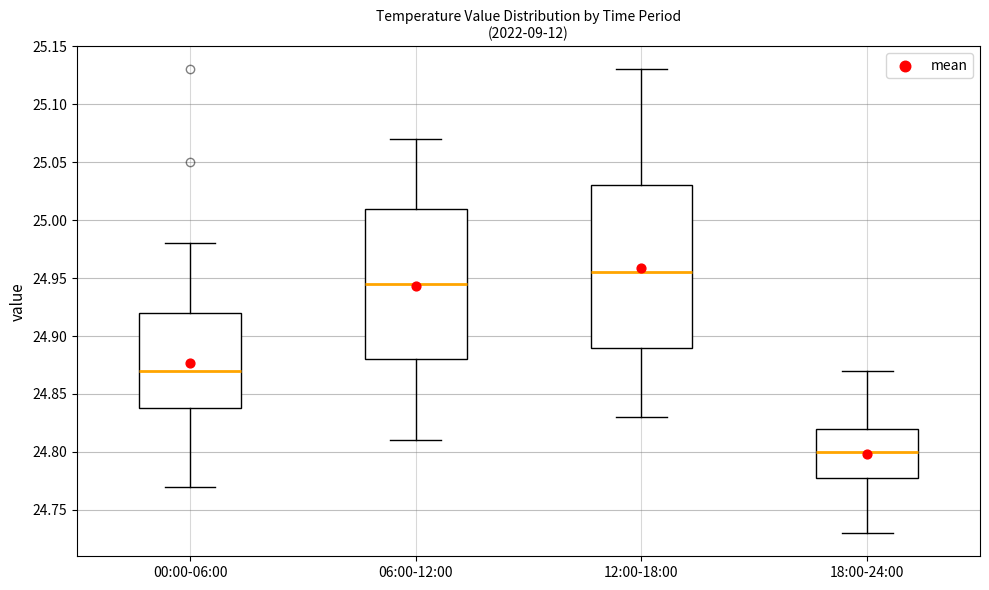

Which box has the lowest median line?

18:00-24:00